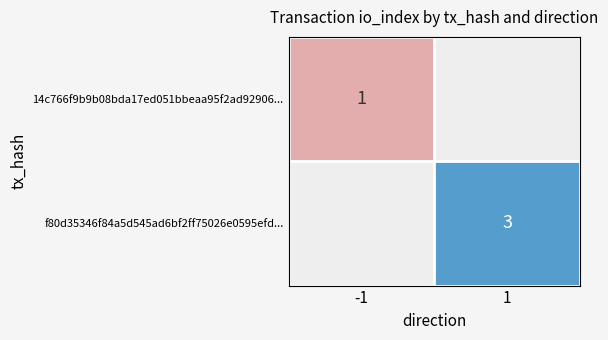

Is it true that f80d35346f84a5d545ad6bf2ff75026e0595efd... equals 3 at 1?

True